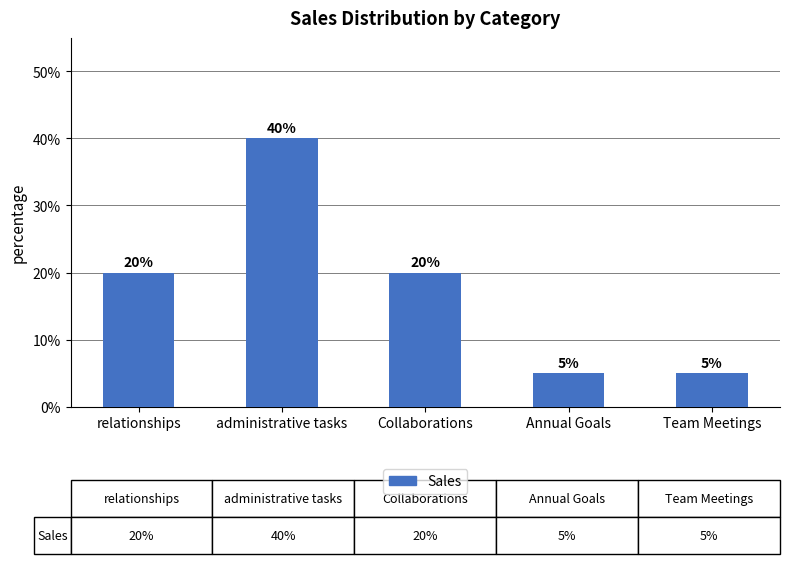

At which category does the chart reach its peak across all series?

administrative tasks